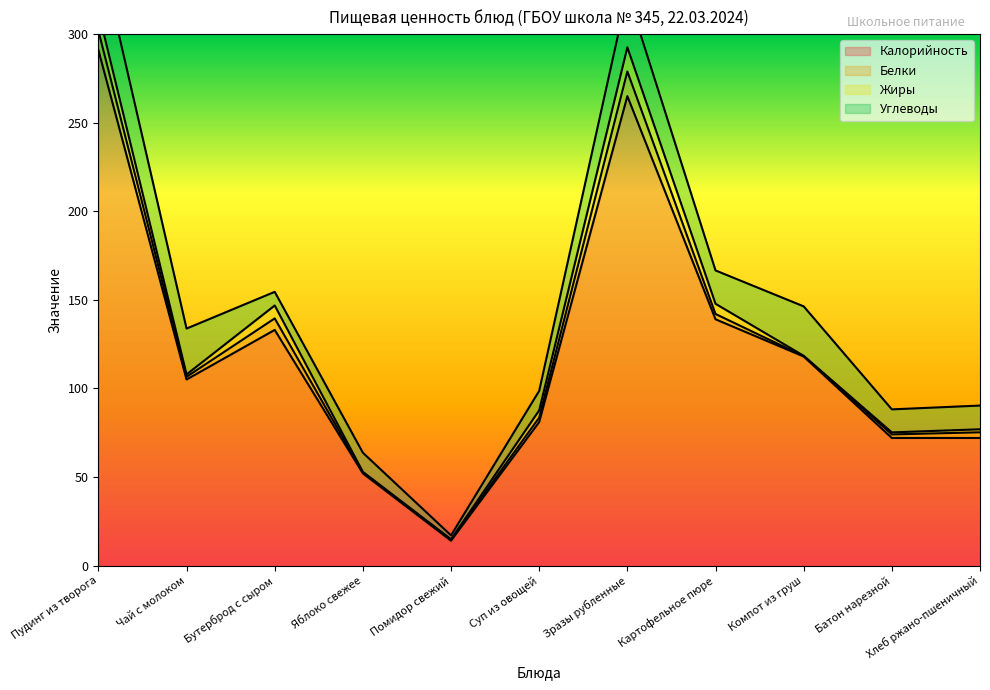

True or false: Углеводы and Белки intersect in this chart.

False